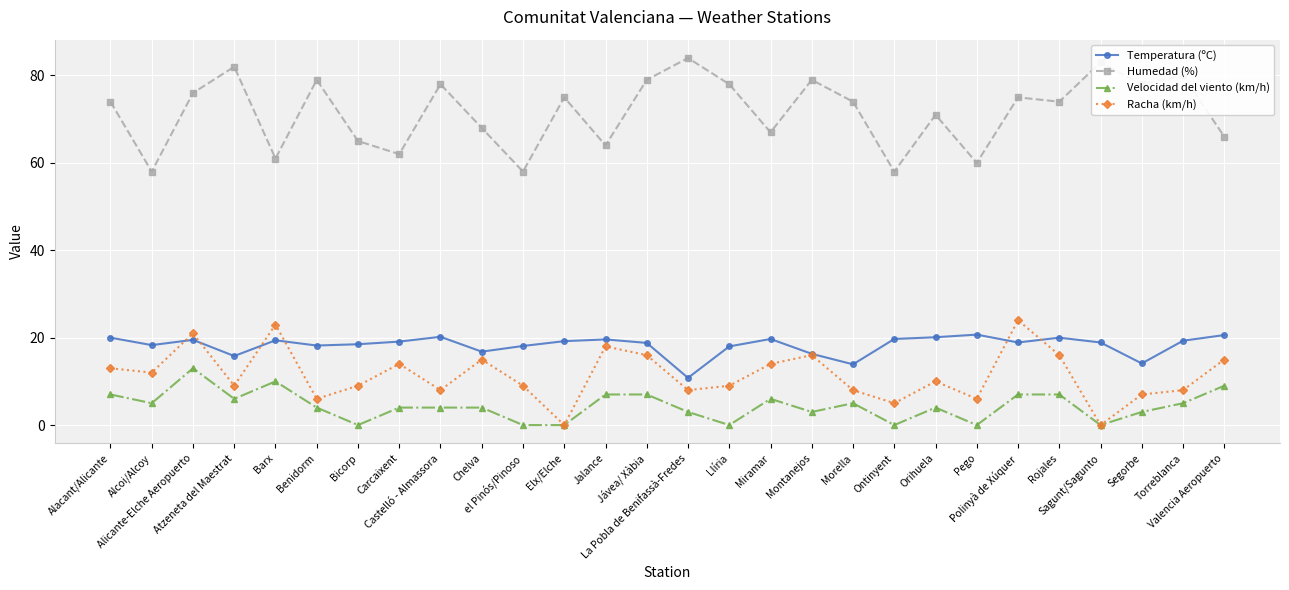

Which series has the largest range (max minus min)?

Humedad (%)